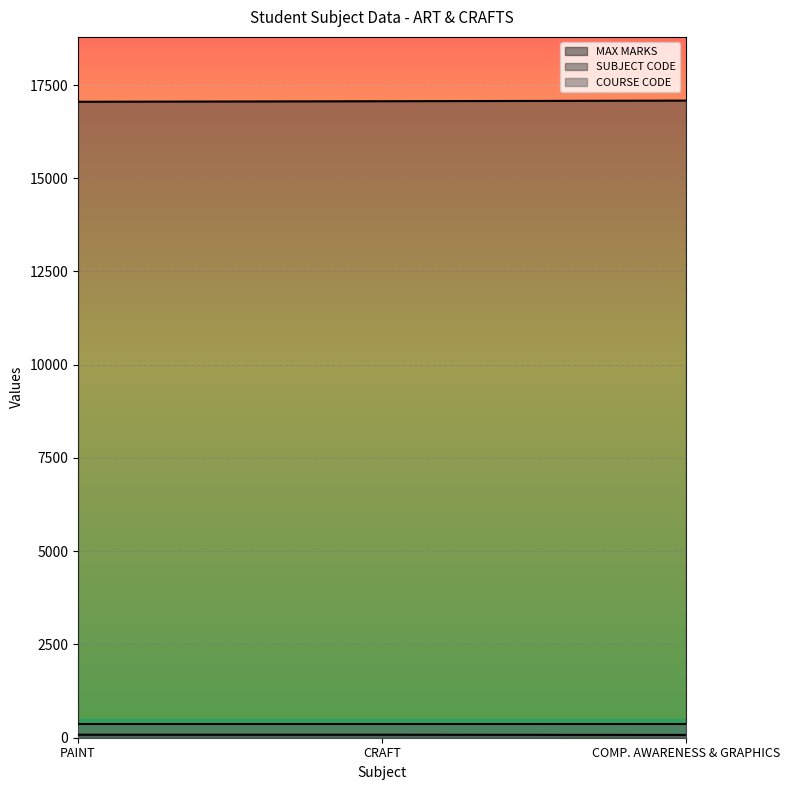

What is the label of the 3rd point from the right?

PAINT